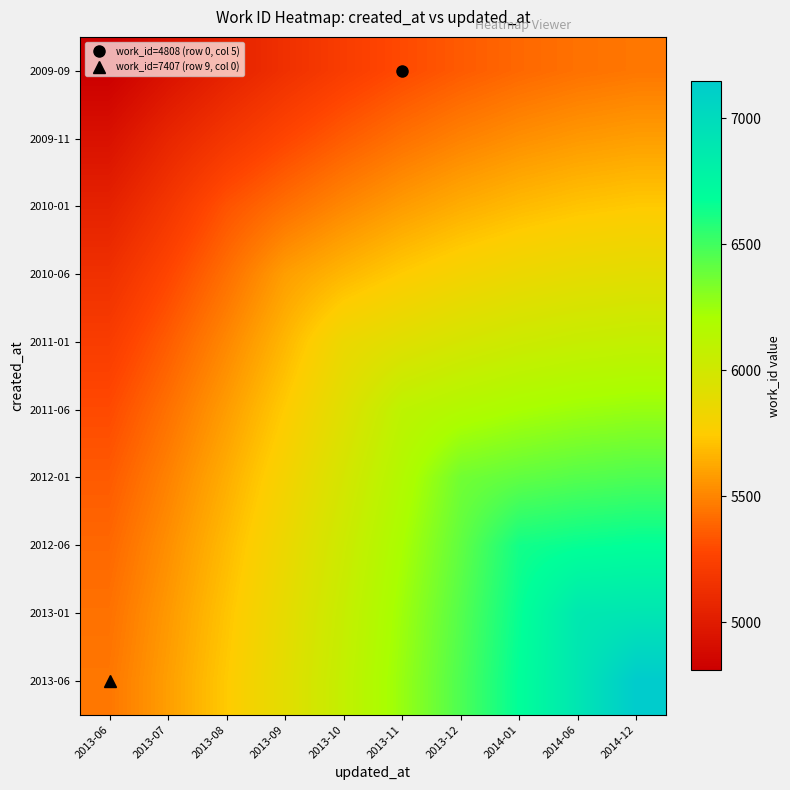

At 2014-06, list the series in order from smallest to largest.

2009-09, 2009-11, 2010-01, 2010-06, 2011-01, 2011-06, 2012-01, 2012-06, 2013-01, 2013-06